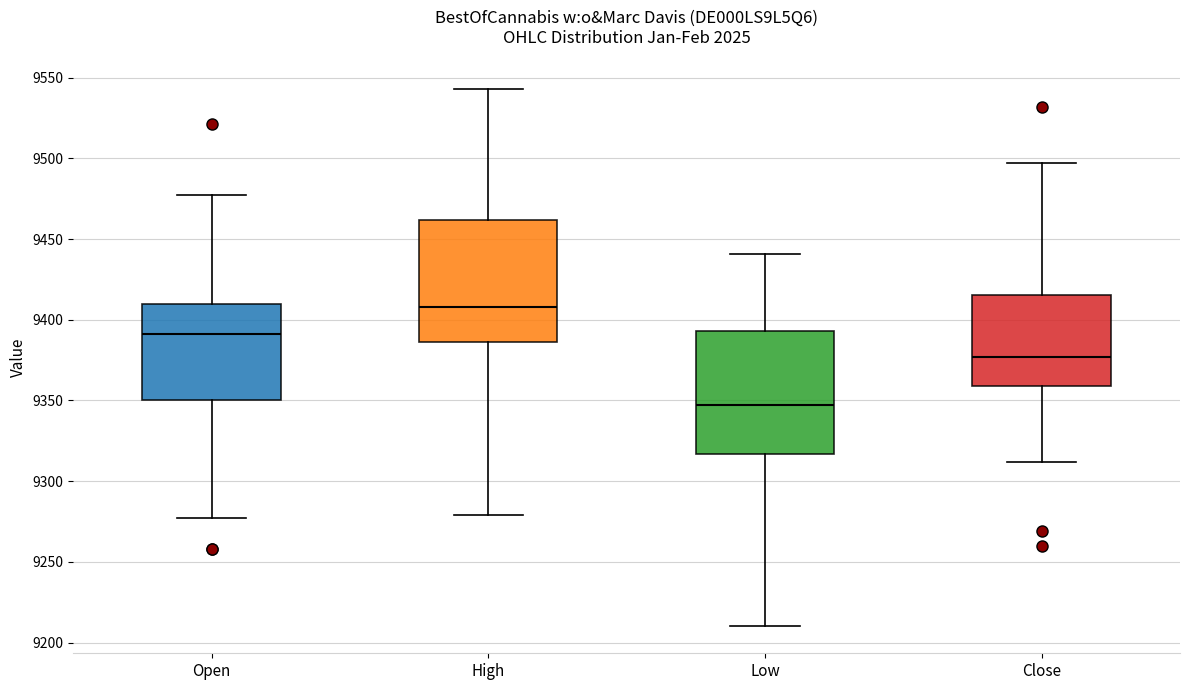

Reading left to right, read every box against the y-axis: the position of its median line, the range the box covers, and the ends of its whiskers. The values are not printed on the chart, so give them approximately, as read against the axis.

Open: median 9390, box 9350 to 9410, whiskers 9275 to 9475
High: median 9410, box 9385 to 9460, whiskers 9280 to 9545
Low: median 9345, box 9315 to 9395, whiskers 9210 to 9440
Close: median 9375, box 9360 to 9415, whiskers 9310 to 9495